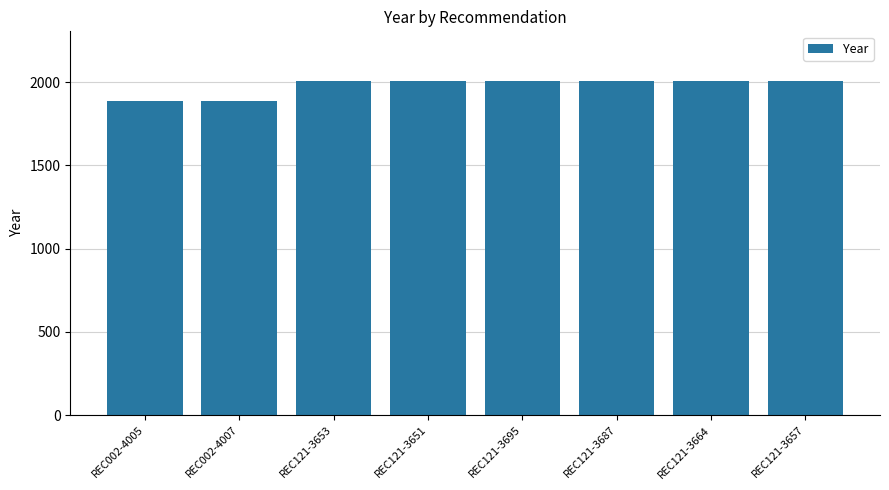

The chart shows a value of 1201 at REC121-3695. True or false?

False